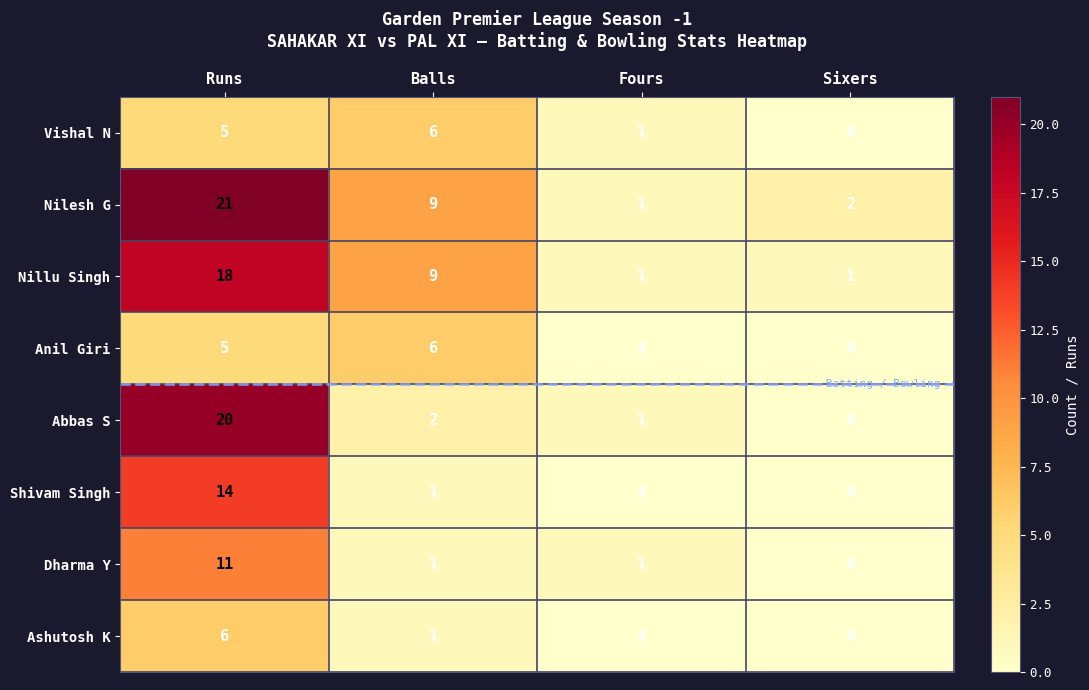

Rank the categories by Nilesh G value from highest to lowest.

Runs, Balls, Sixers, Fours